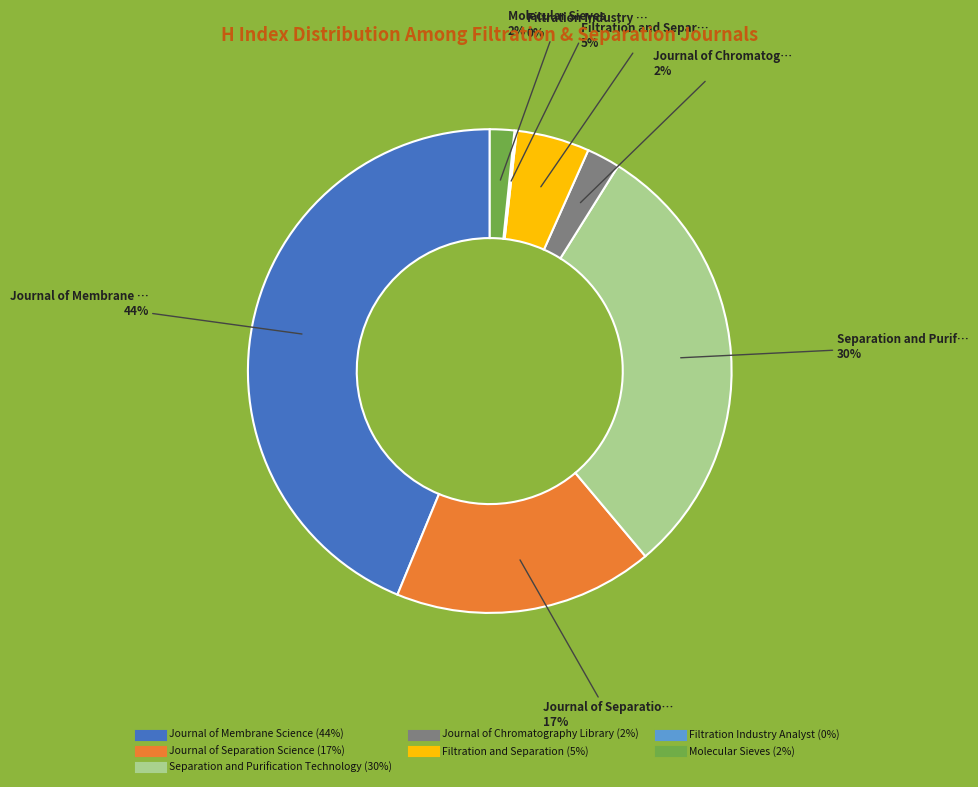

To the nearest percent, what percentage of the pie is Filtration and Separation?

5%